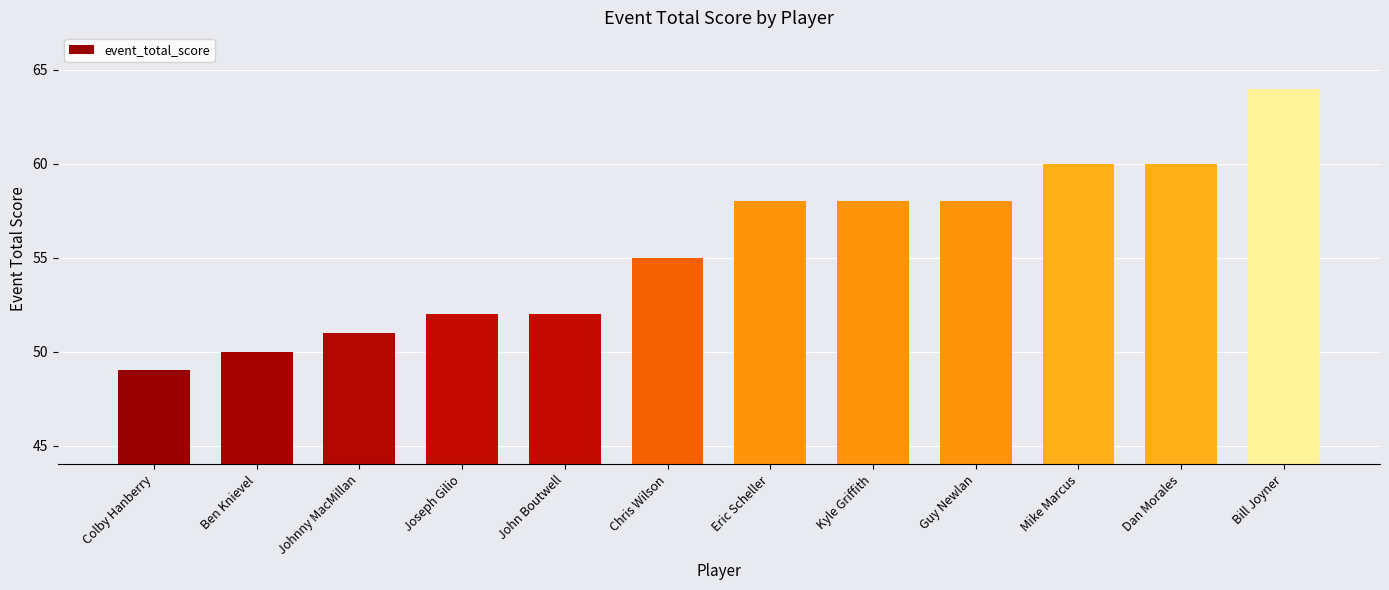

How many bars are there in total?

12